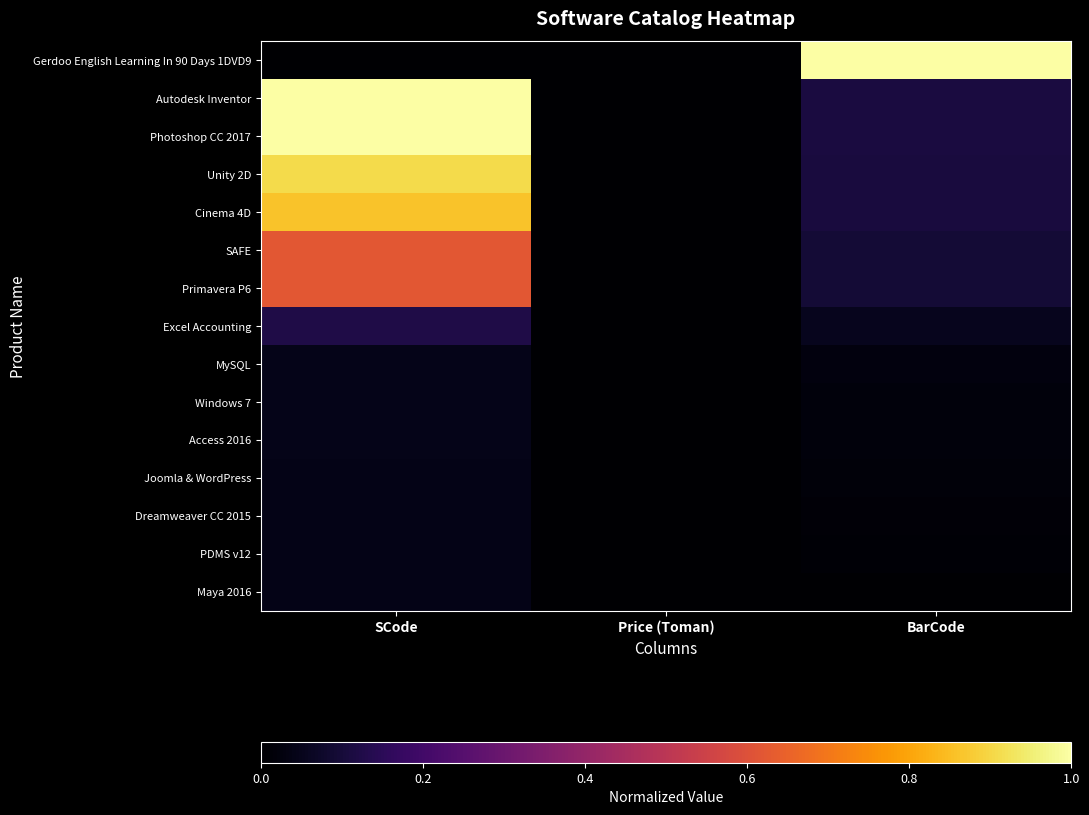

At Price (Toman), list the series in order from smallest to largest.

Gerdoo English Learning In 90 Days 1DVD9, Autodesk Inventor, Photoshop CC 2017, Unity 2D, Cinema 4D, SAFE, Primavera P6, Excel Accounting, MySQL, Windows 7, Access 2016, Joomla & WordPress, Dreamweaver CC 2015, PDMS v12, Maya 2016